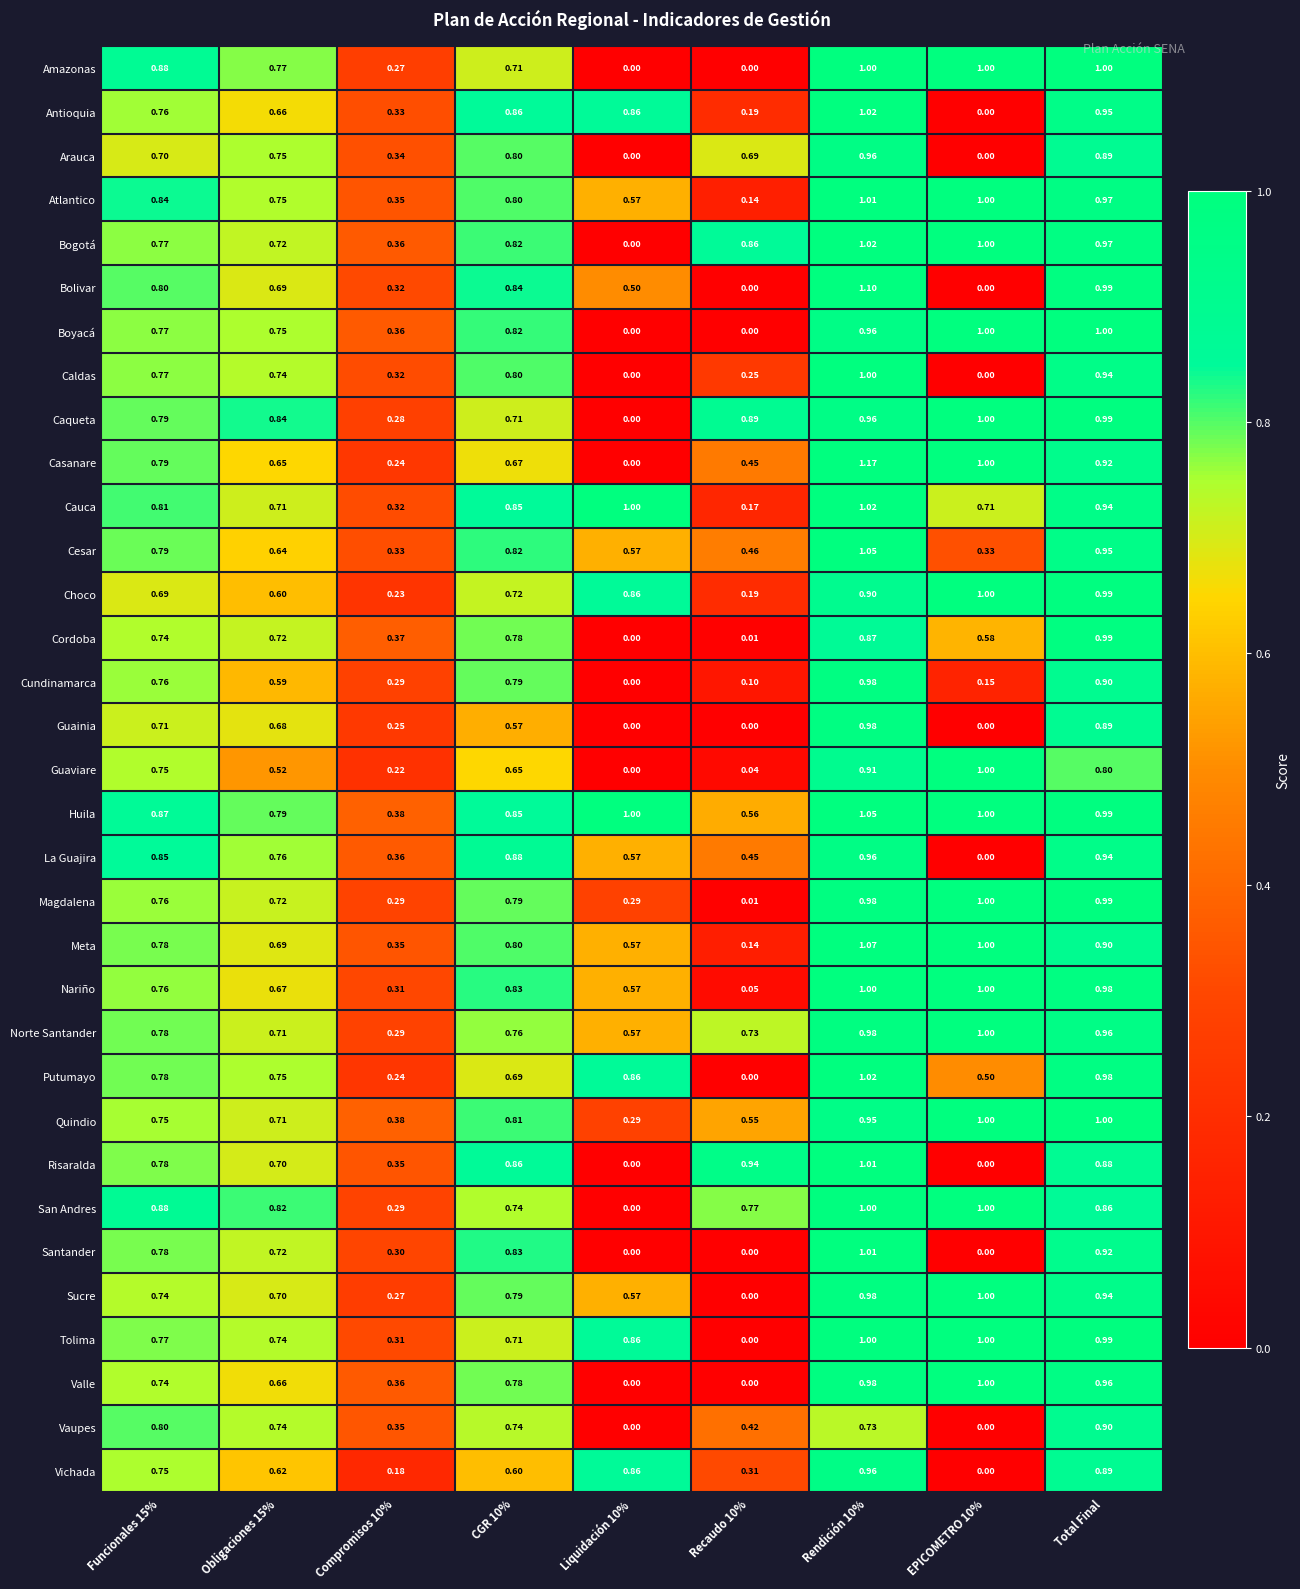

Is the value of Caldas at Obligaciones 15% greater than the value of Antioquia at Total Final?

No